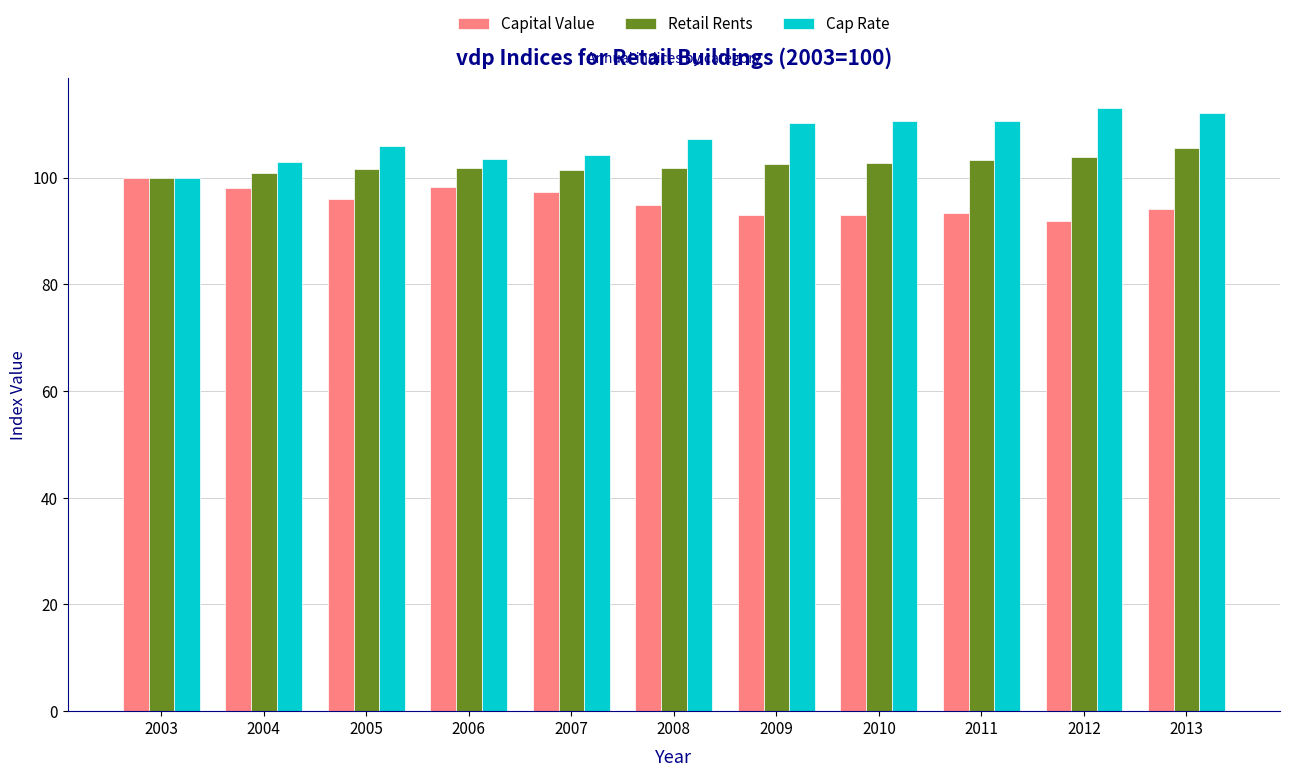

What is the maximum value for Cap Rate?

113.0